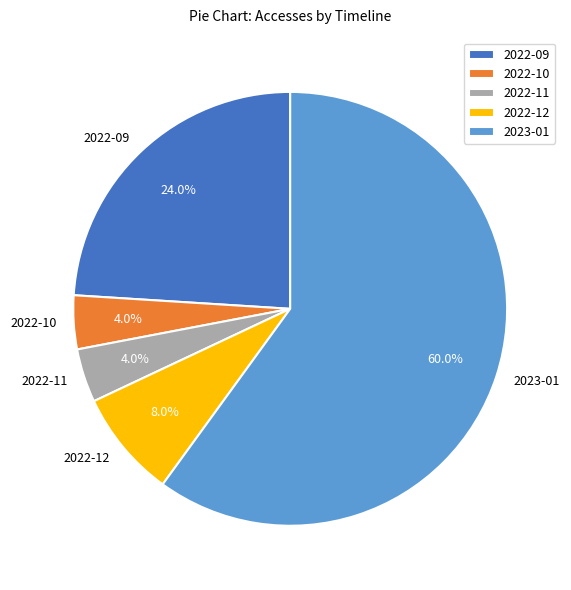

Which slice is the largest?

2023-01